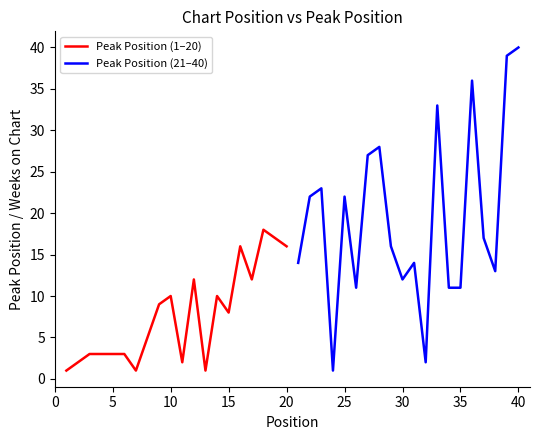

What is the value of the Peak Position (1–20) point at the 9th from the left?

9